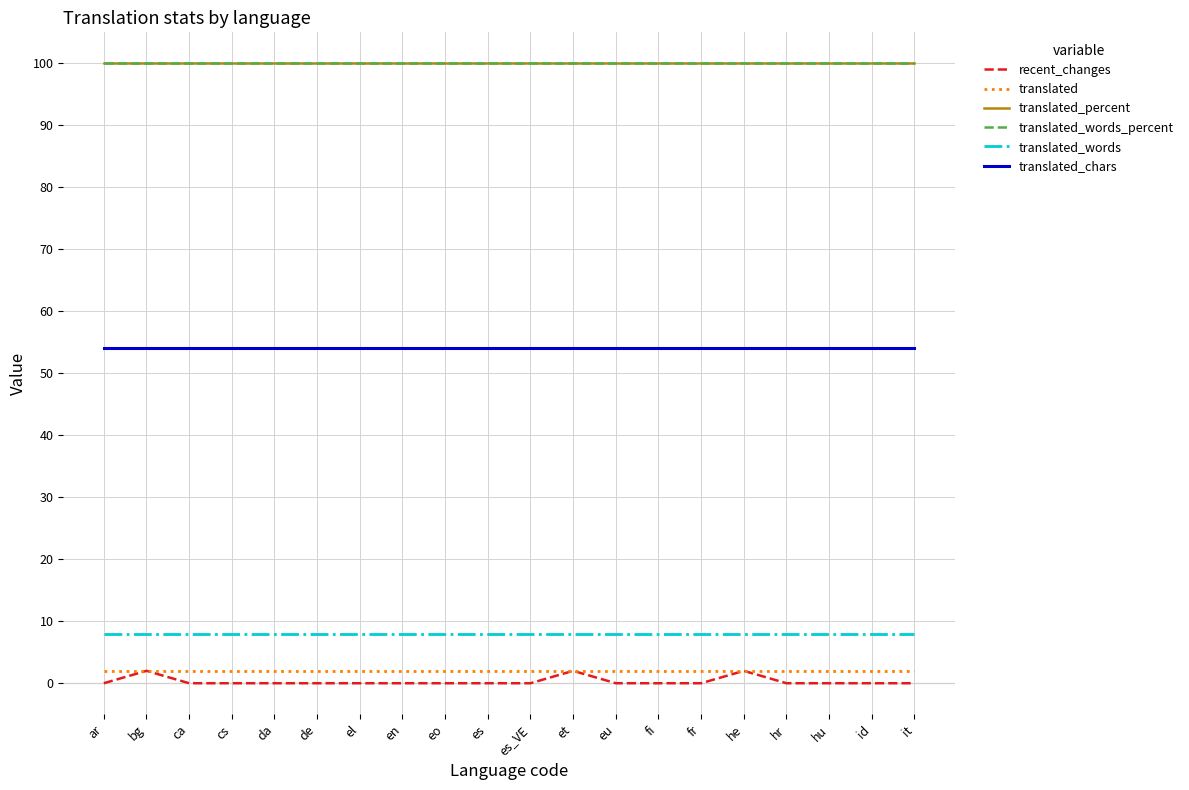

At how many categories does at least one series exceed 20?

20